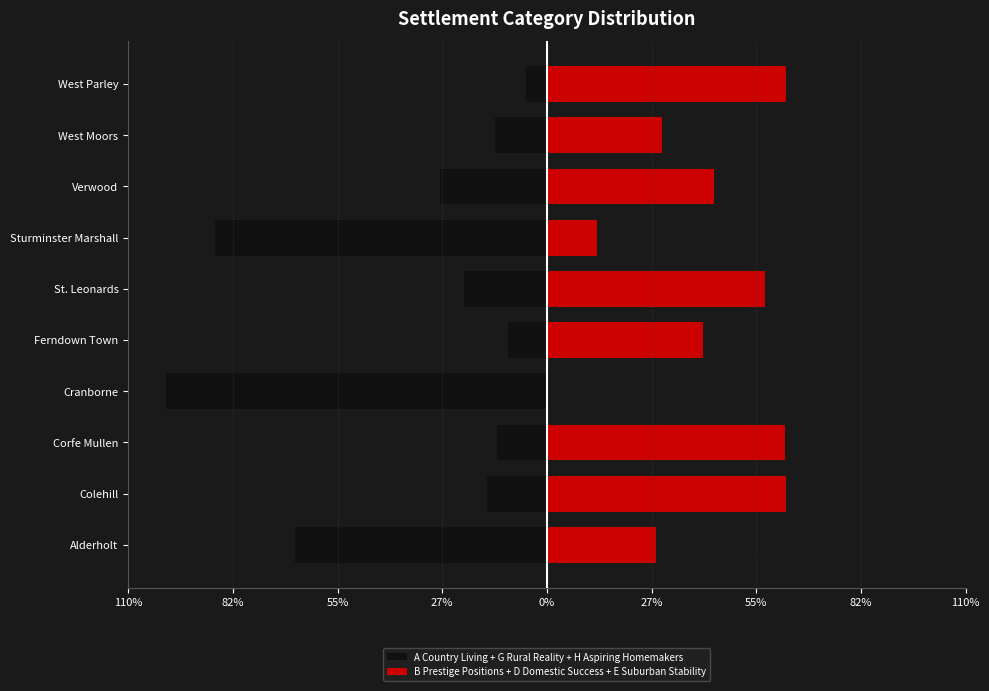

Rank the series by their average value, from highest to lowest.

B Prestige Positions + D Domestic Success + E Suburban Stability, A Country Living + G Rural Reality + H Aspiring Homemakers